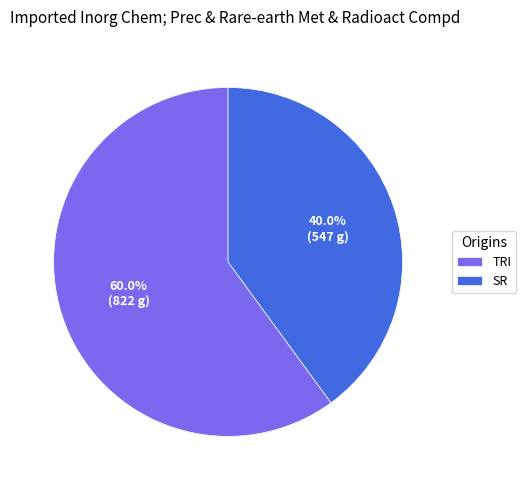

The TRI slice represents 49% of the pie. True or false?

False